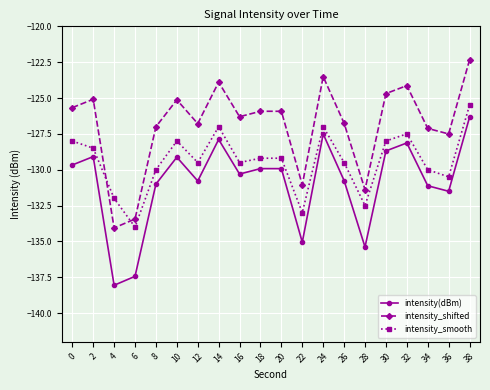

List the series in order of their peak value, highest first.

intensity_shifted, intensity_smooth, intensity(dBm)